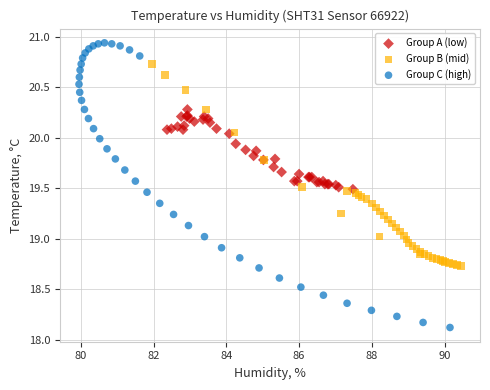

Which series contains the highest Y value?

Group C (high)